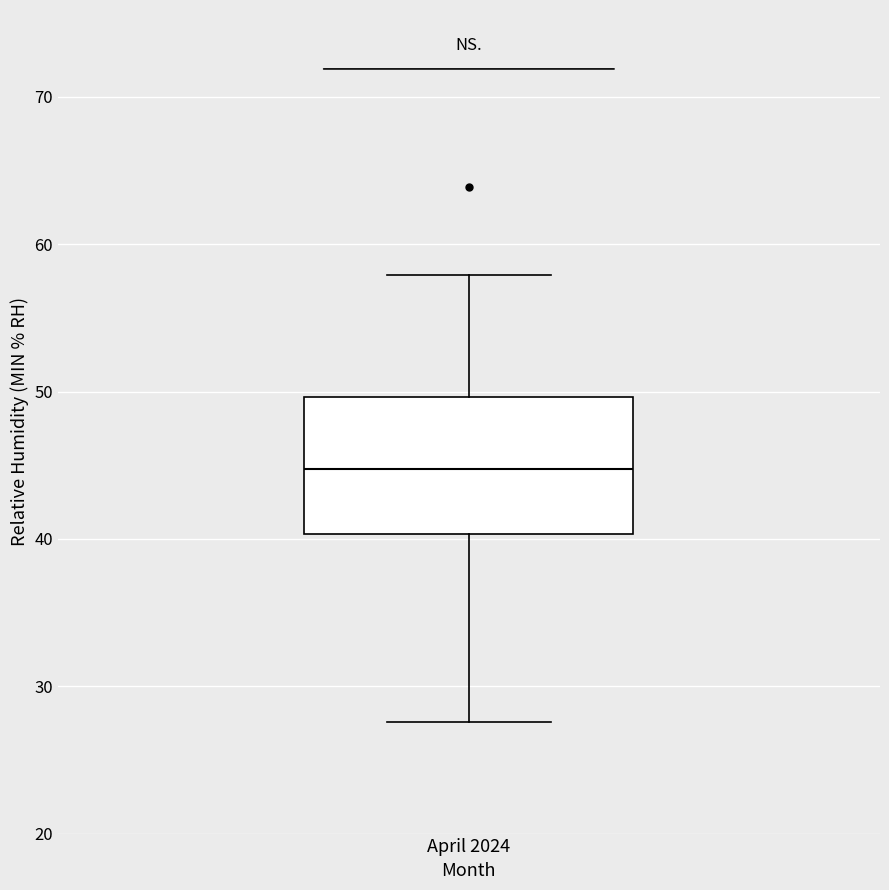

Transcribe this box plot: give where the median line is, the range the box spans, and where the two whiskers end, as read against the y-axis. The values are not printed on the chart, so give them approximately, as read against the axis.

median 45, box 40 to 50, whiskers 28 to 58